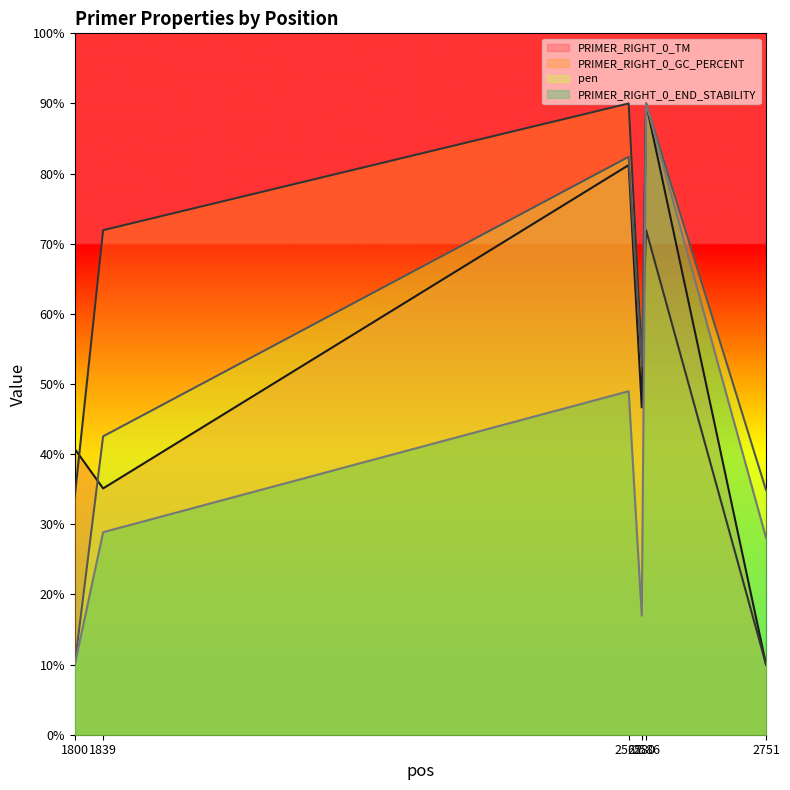

What is the sum of the pen values at 1800 and 2580?

62.5